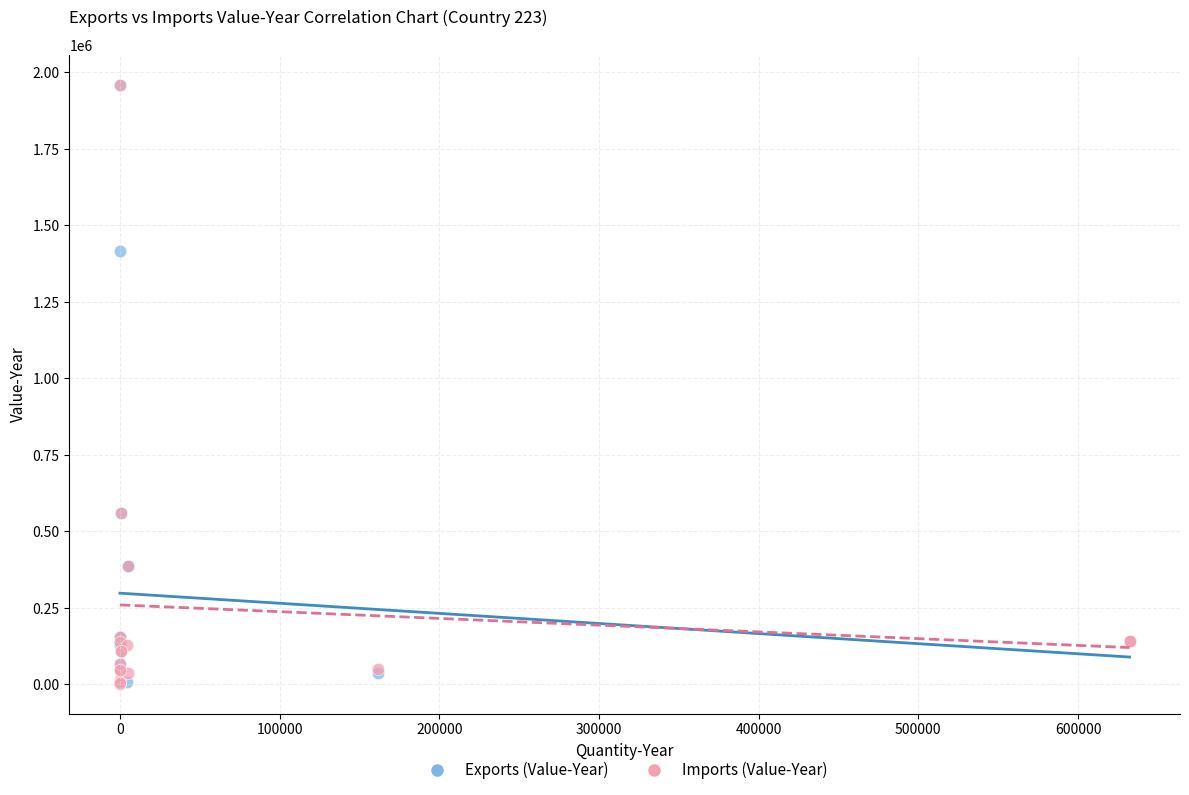

What are all the series names shown in the legend?

Exports (Value-Year), Imports (Value-Year)